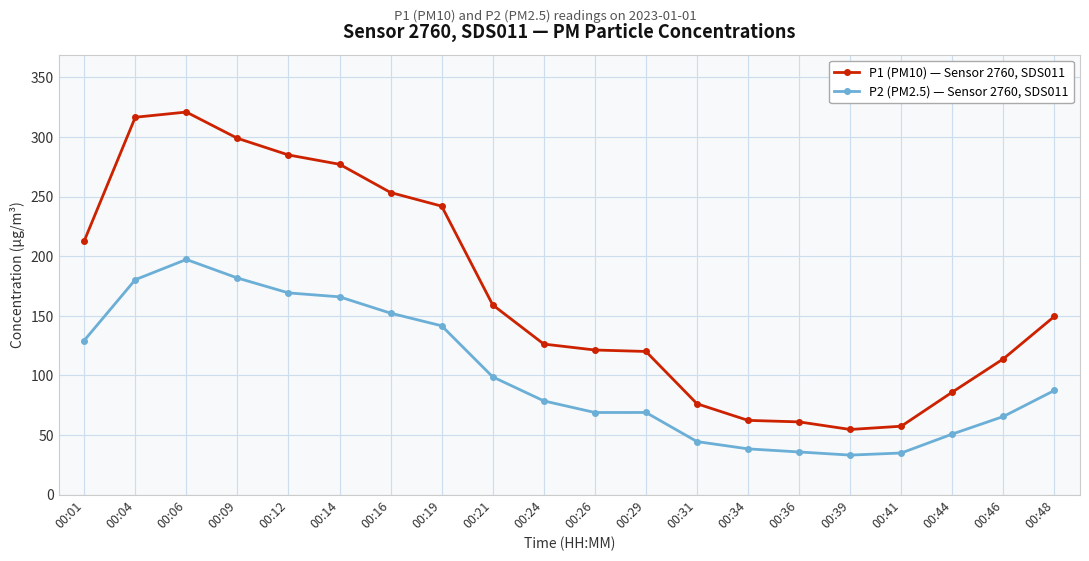

Does the chart display data point markers on the line(s)?

Yes